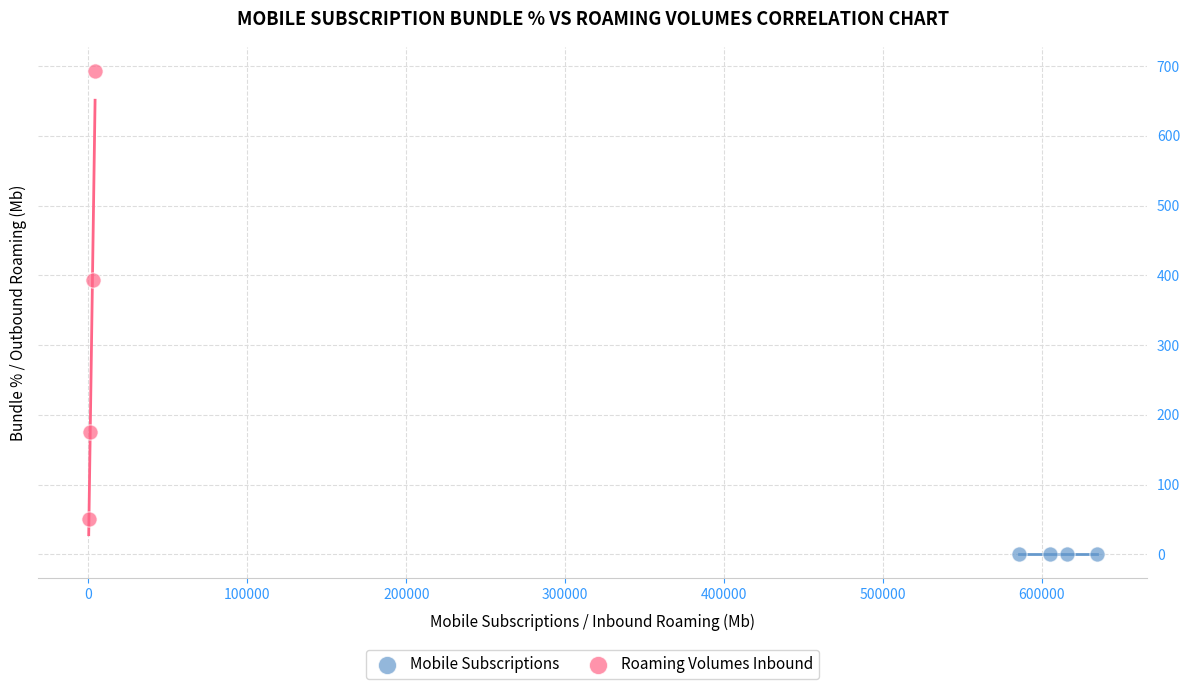

Which series has the widest spread of Y values?

Roaming Volumes Inbound